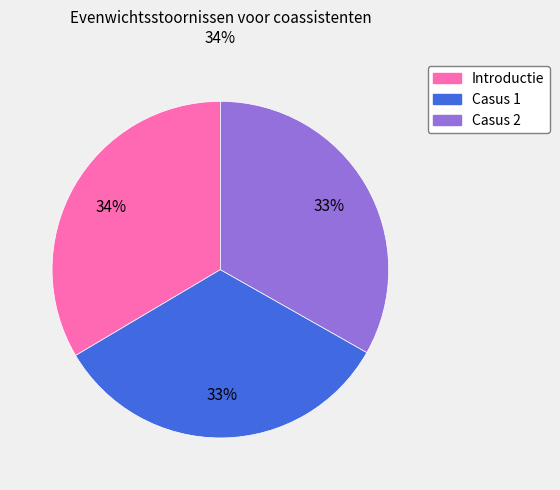

How many segments does this pie chart have?

3